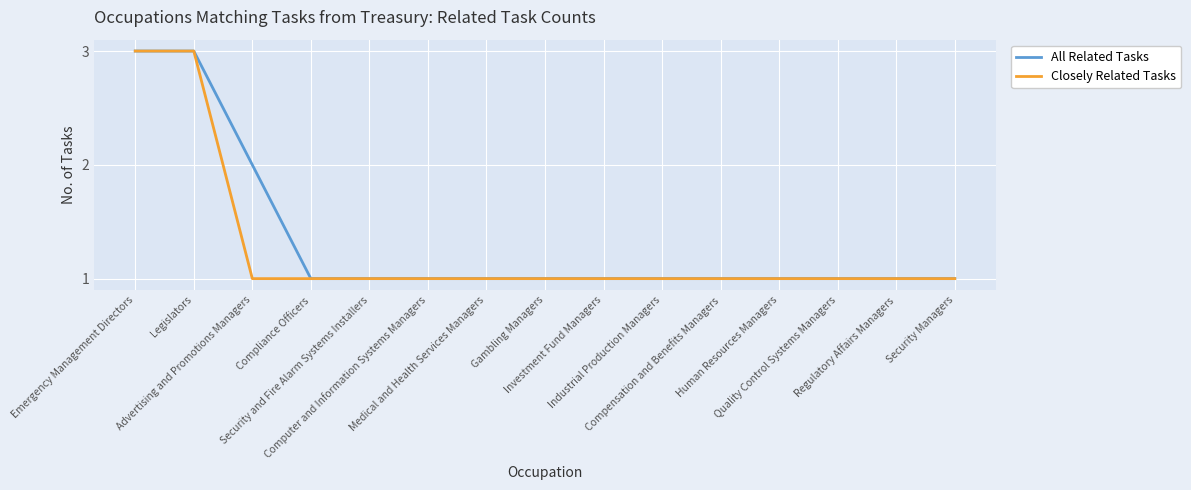

Reading right to left, list all the values displayed in this chart.

All Related Tasks: Security Managers=1	Regulatory Affairs Managers=1	Quality Control Systems Managers=1	Human Resources Managers=1	Compensation and Benefits Managers=1	Industrial Production Managers=1	Investment Fund Managers=1	Gambling Managers=1	Medical and Health Services Managers=1	Computer and Information Systems Managers=1	Security and Fire Alarm Systems Installers=1	Compliance Officers=1	Advertising and Promotions Managers=2	Legislators=3	Emergency Management Directors=3
Closely Related Tasks: Security Managers=1	Regulatory Affairs Managers=1	Quality Control Systems Managers=1	Human Resources Managers=1	Compensation and Benefits Managers=1	Industrial Production Managers=1	Investment Fund Managers=1	Gambling Managers=1	Medical and Health Services Managers=1	Computer and Information Systems Managers=1	Security and Fire Alarm Systems Installers=1	Compliance Officers=1	Advertising and Promotions Managers=1	Legislators=3	Emergency Management Directors=3